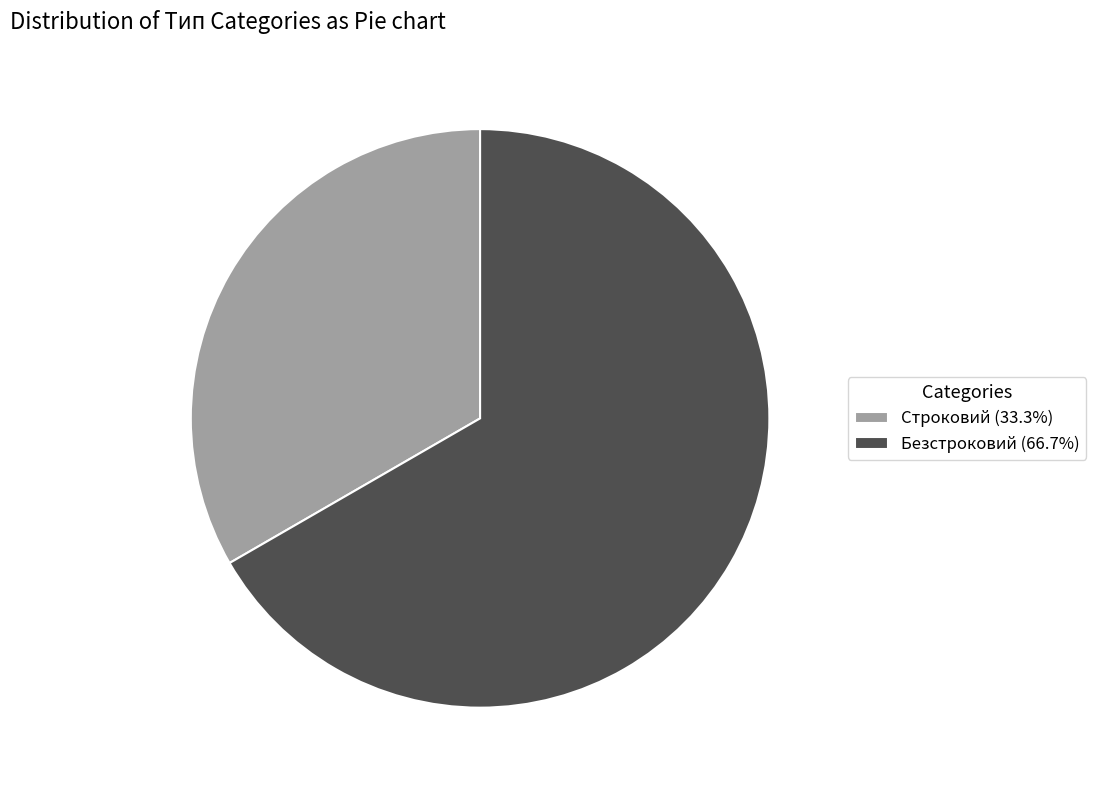

Between Безстроковий and Строковий, which is larger?

Безстроковий